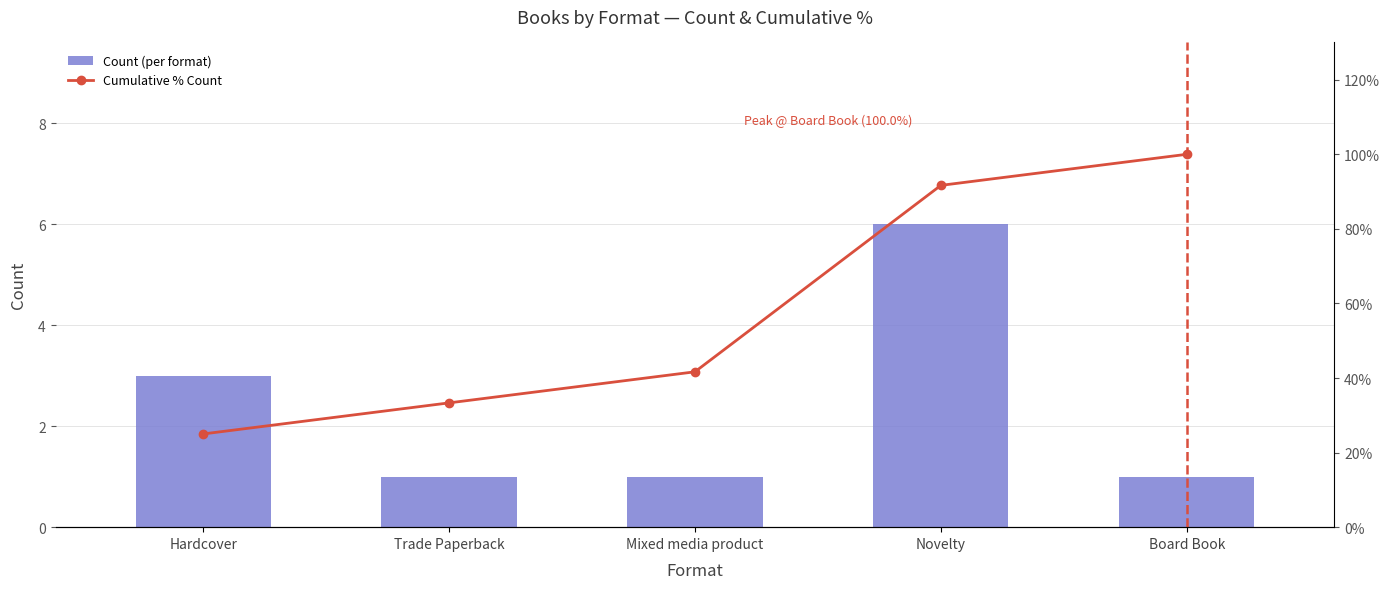

Rank the series at Novelty from highest to lowest value.

Cumulative % Count, Count (per format)